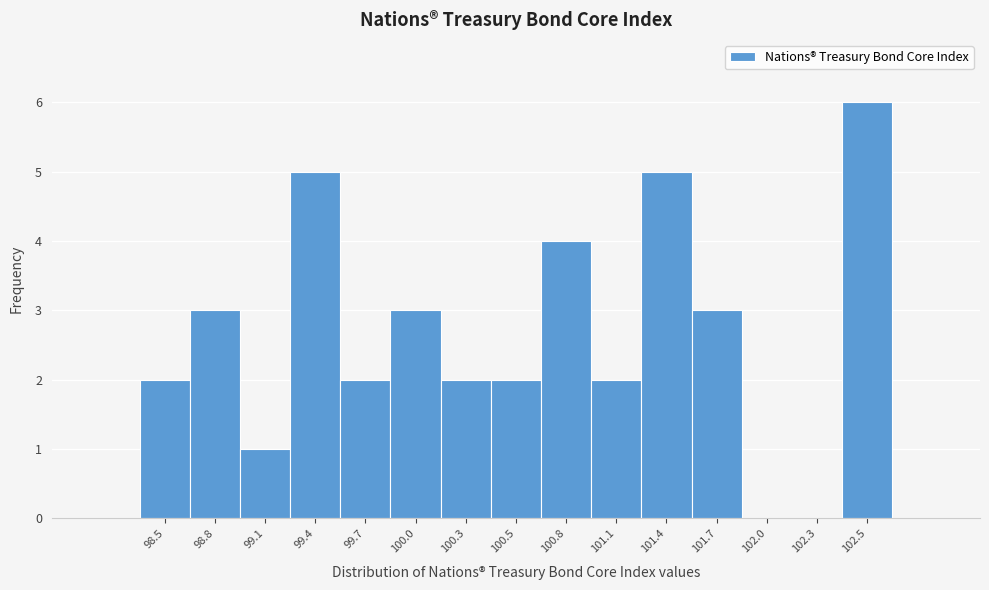

What is the height of the bar covering 101.25 to 101.55 on the x-axis? Neither the bar edges nor the heights are printed on the chart, so give them approximately, as read against the axes.

5